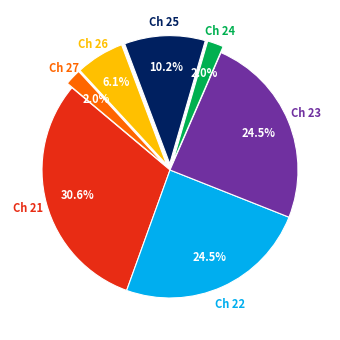

Count the number of slices in the pie.

7